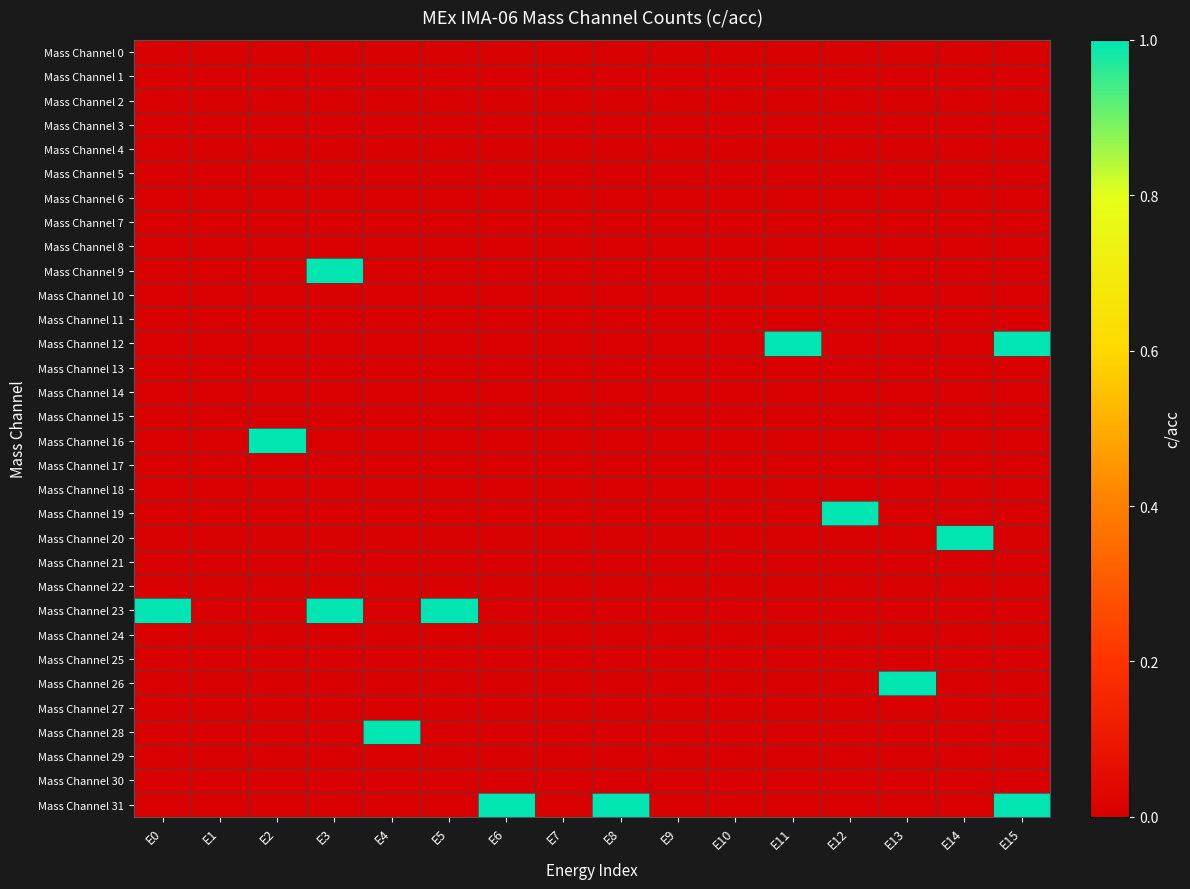

Which series has the largest range (max minus min)?

Mass Channel 9